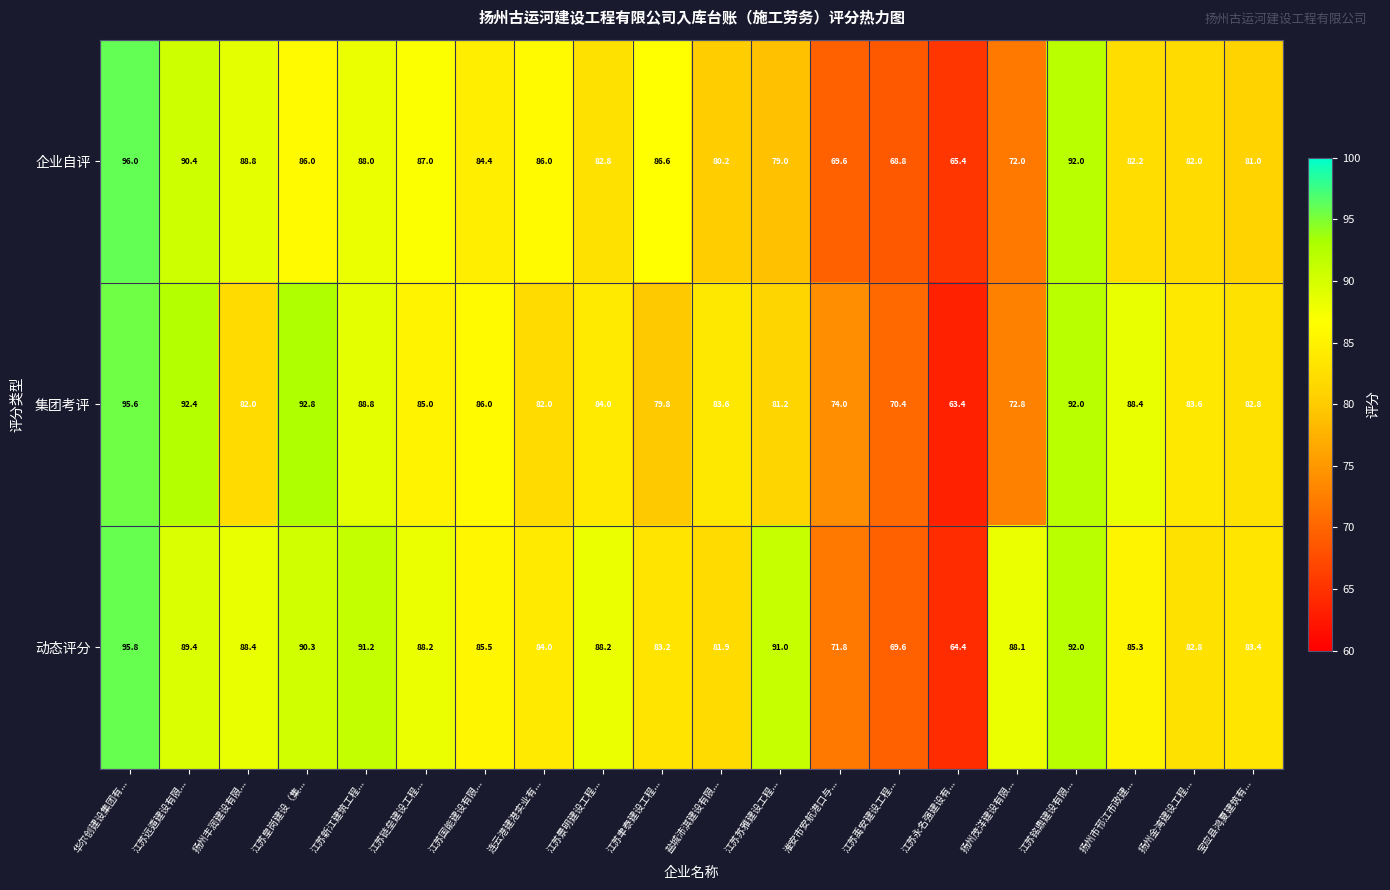

Where is 动态评分 nearest to the value 80?

盐城沛淇建设有限...